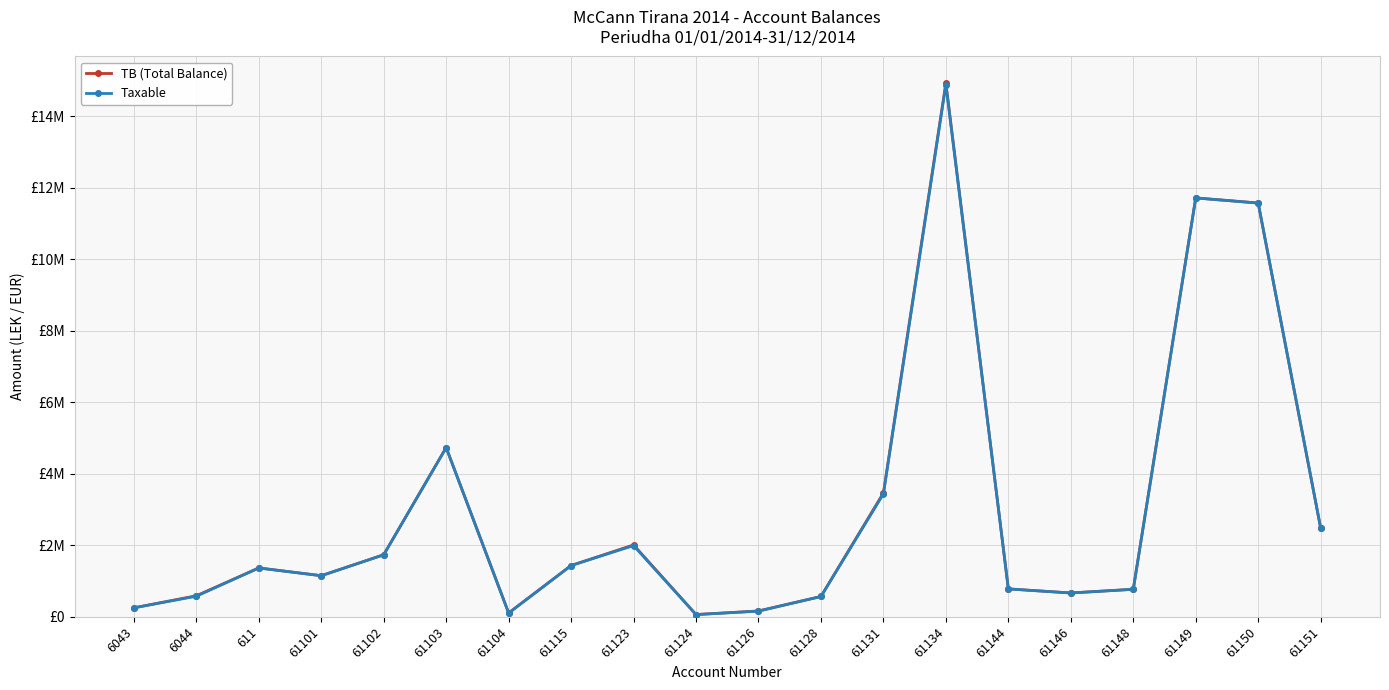

Which category has the highest value across all series?

61134